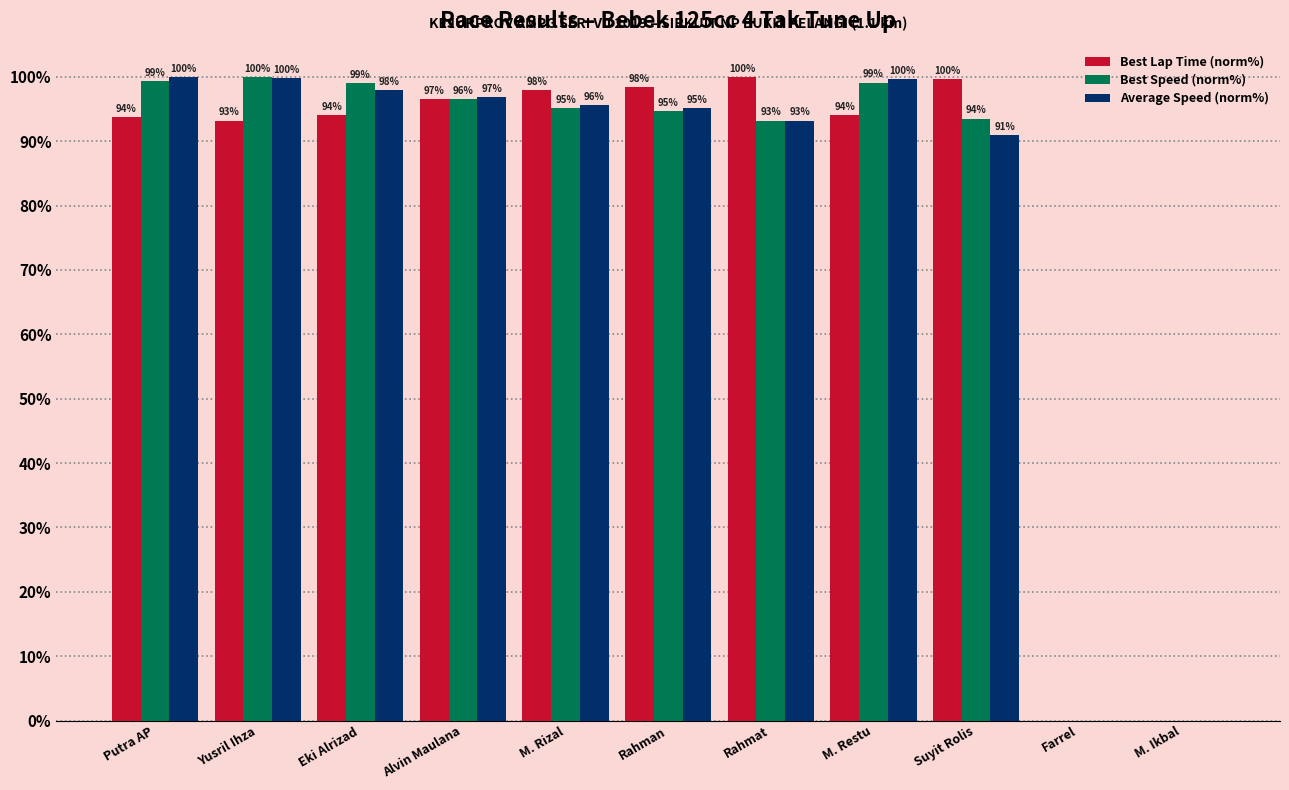

How many groups of bars are there?

11